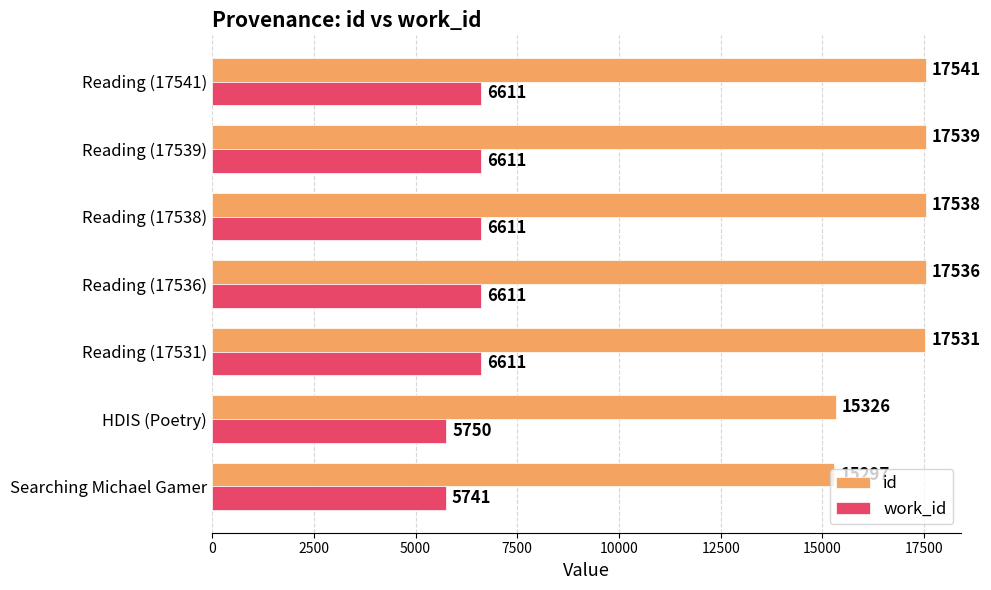

Is it true that id equals 17539 at Reading (17539)?

True